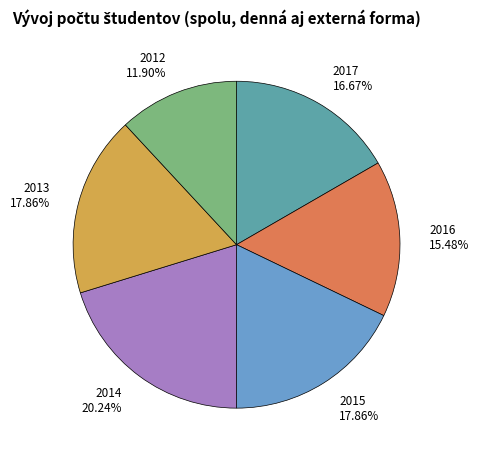

How many slices are in this pie chart?

6